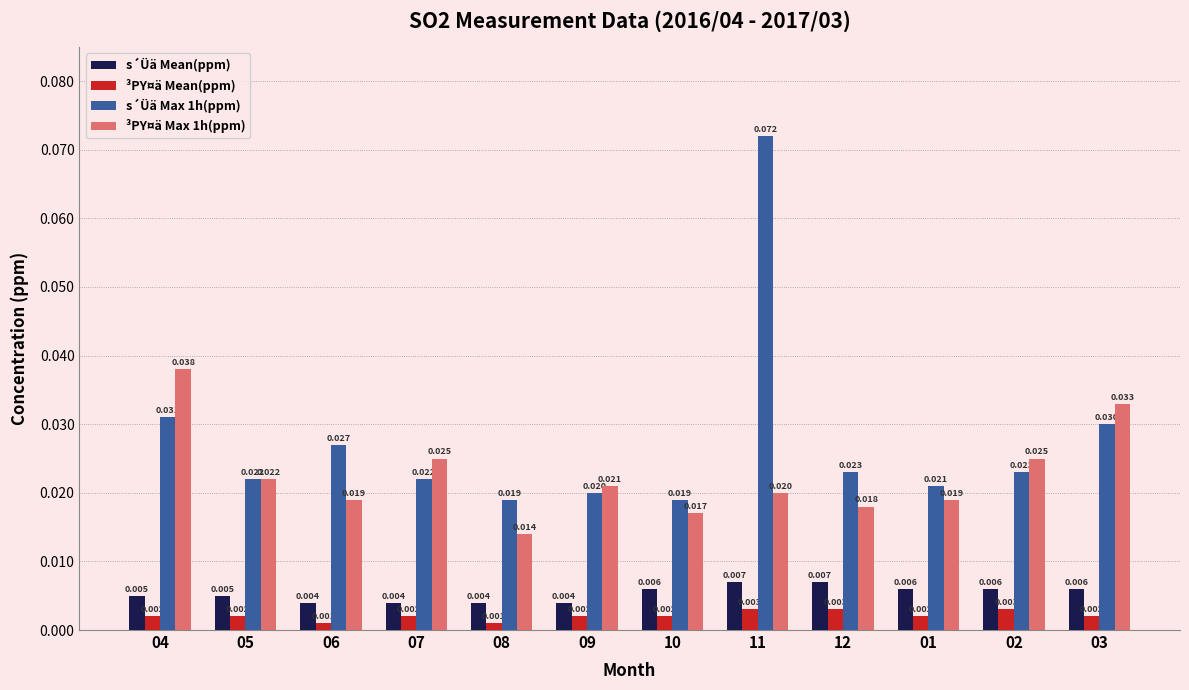

Which category has the lowest value across all series?

06